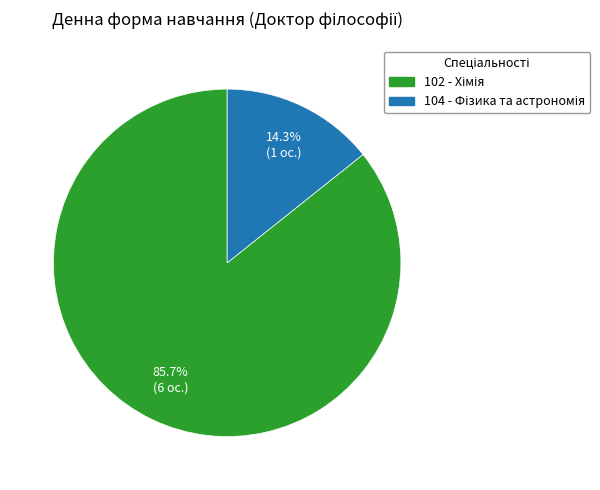

To the nearest percent, what is the average slice percentage?

50%